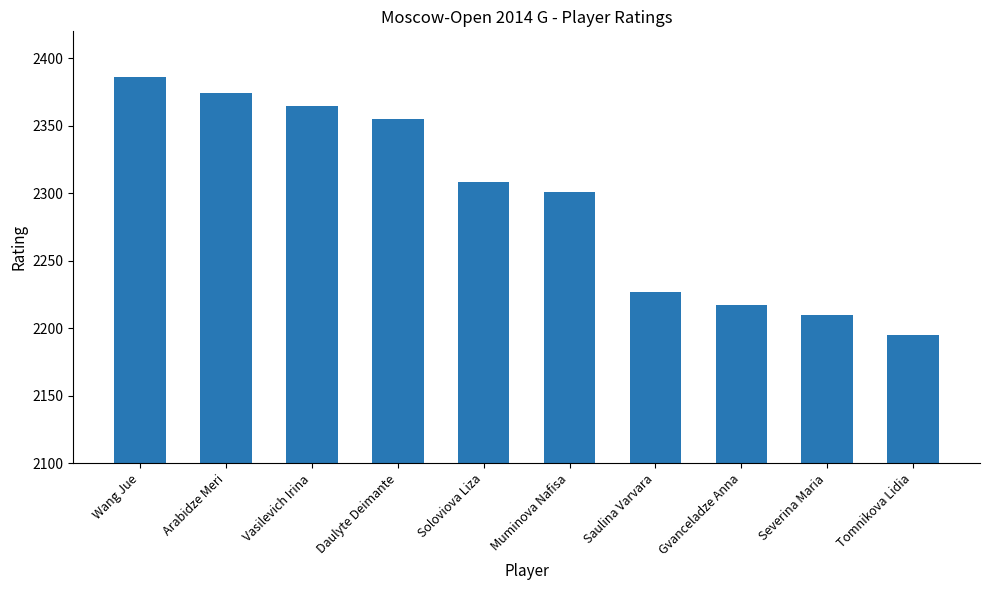

What is the minimum value shown in the chart?

2195